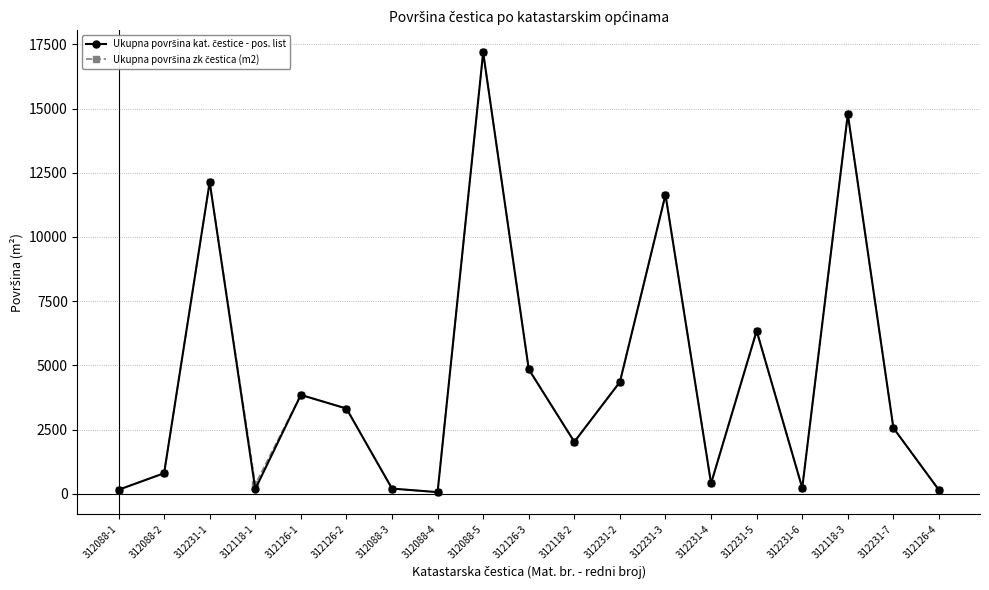

What is the label of the 10th point from the left?

312126-3